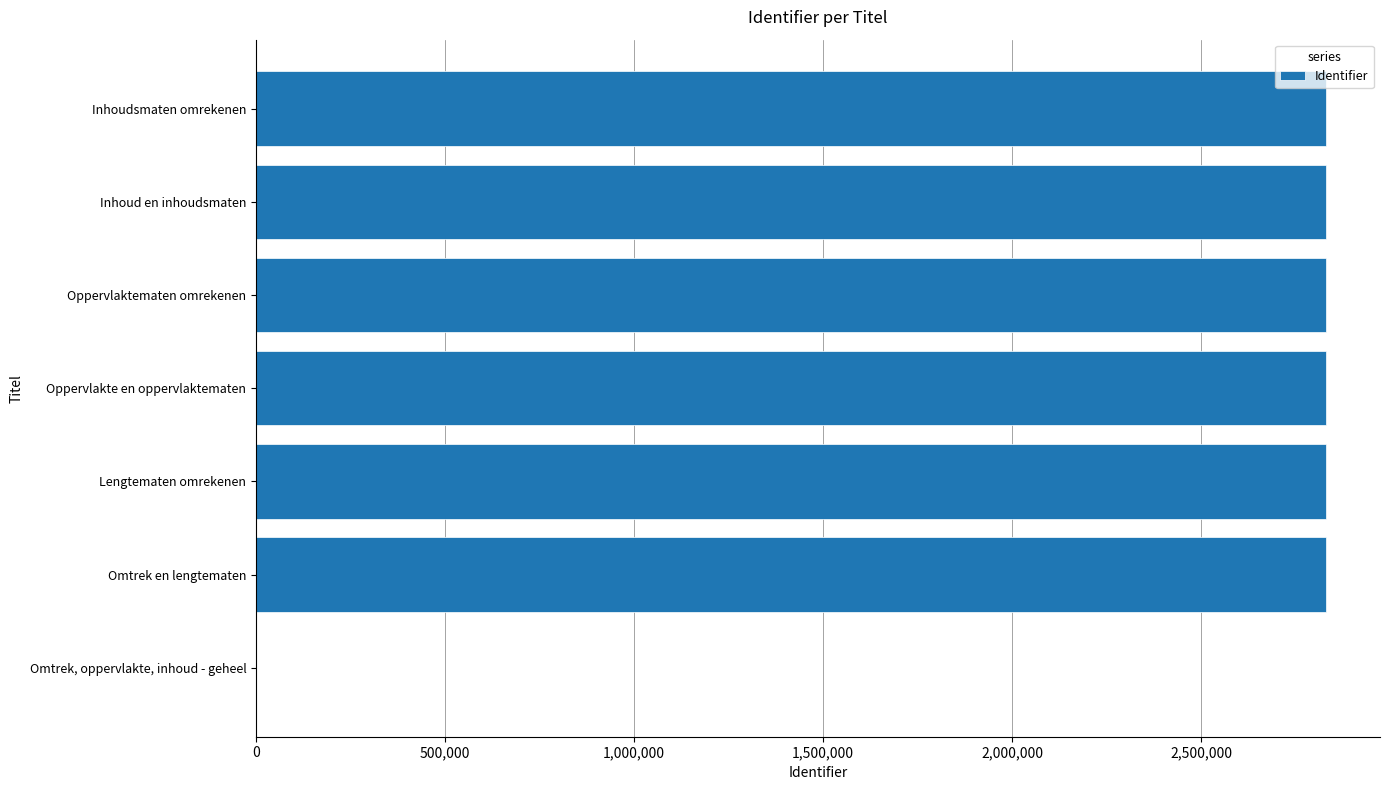

What is the ratio of the value at Inhoud en inhoudsmaten to the value at Oppervlaktematen omrekenen?

1.0